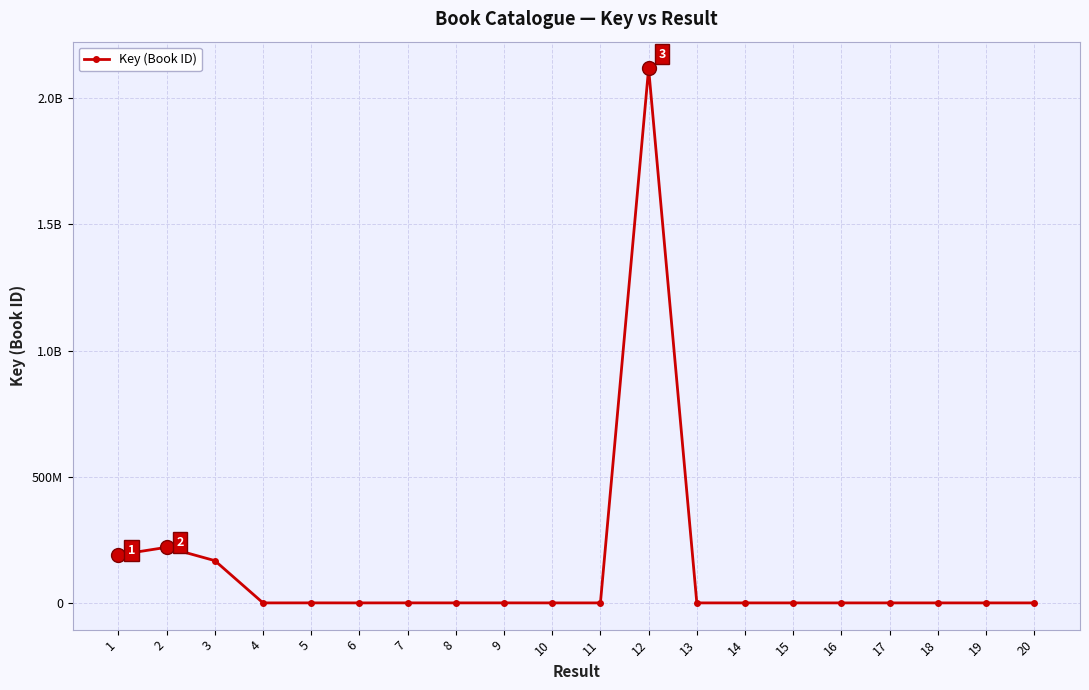

Does the chart have visible grid lines?

Yes